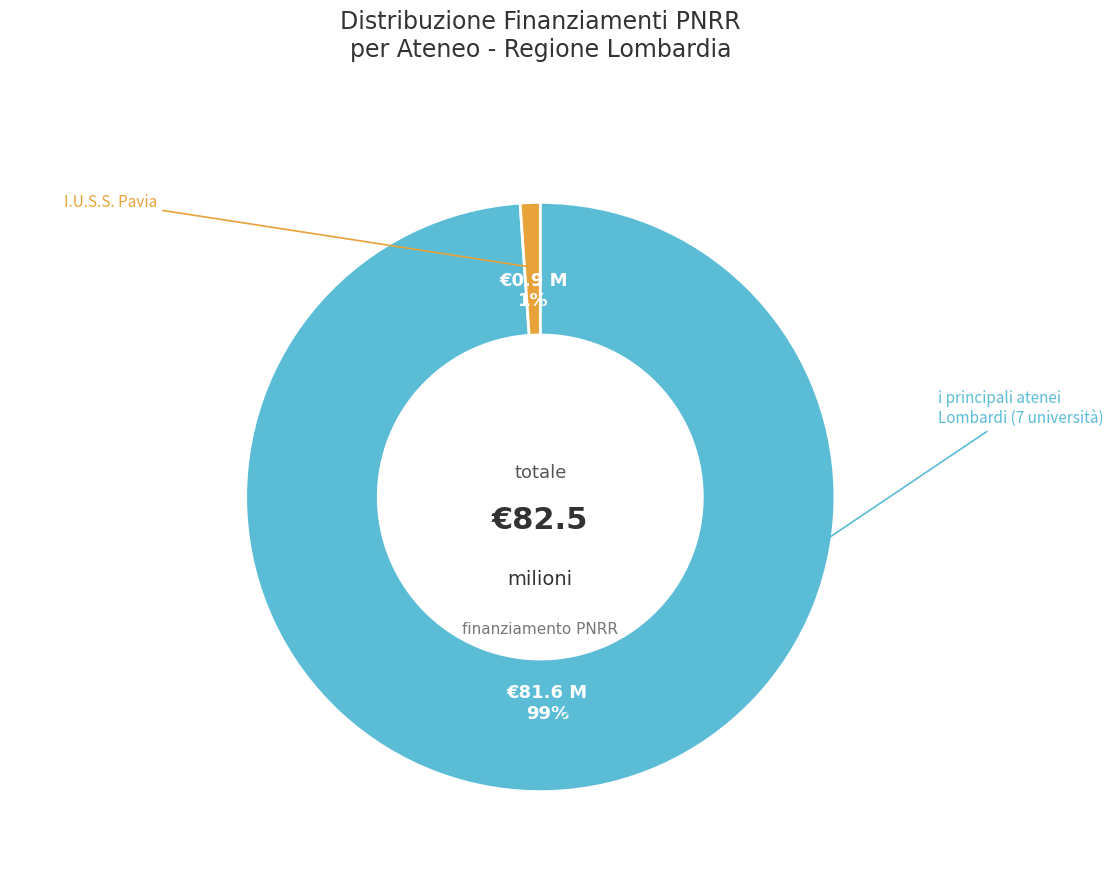

Is there any slice that represents more than half of the pie?

Yes